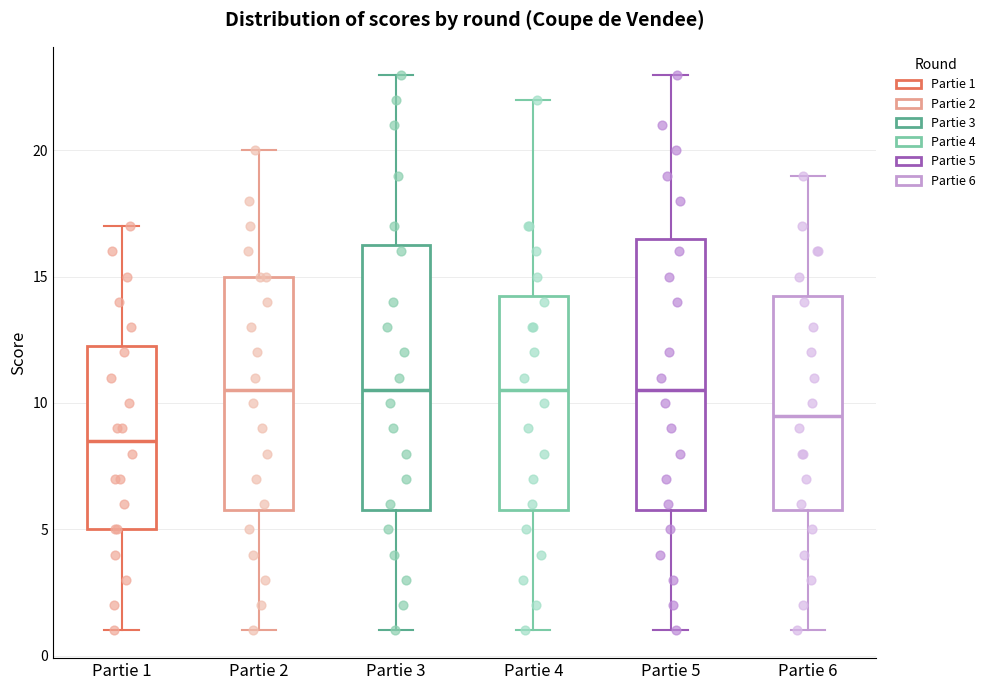

Where does the median line of the box for Partie 4 sit on the y-axis? The values are not printed on the chart, so give them approximately, as read against the axis.

10.5